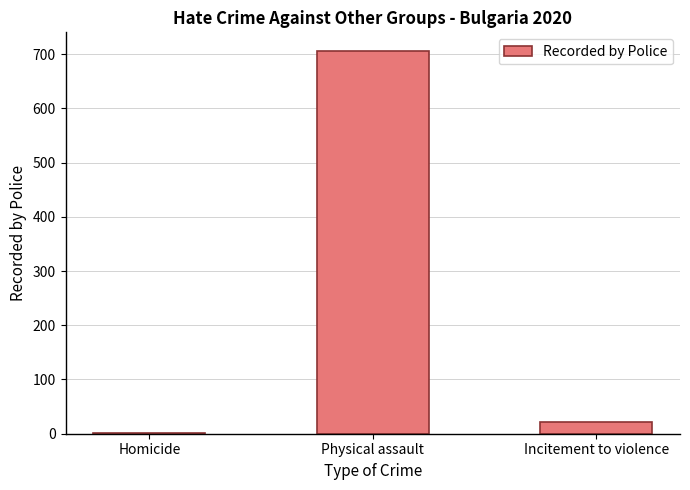

What is the ratio of the value at Physical assault to the value at Incitement to violence?

33.6